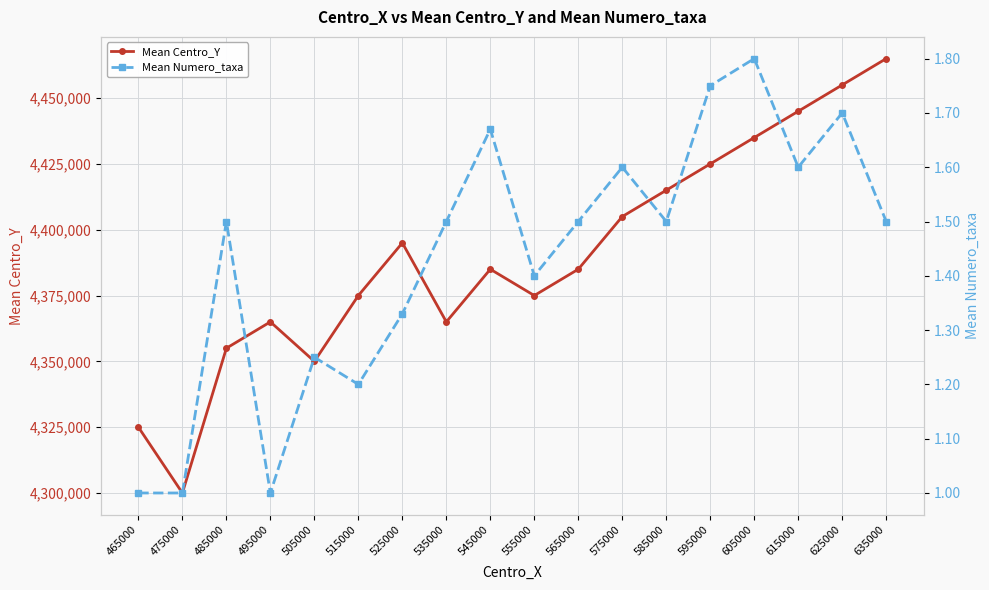

Reading left to right, what are all the values shown in this chart?

Mean Centro_Y: 465000=4325000.0	475000=4300000.0	485000=4355000.0	495000=4365000.0	505000=4350000.0	515000=4375000.0	525000=4395000.0	535000=4365000.0	545000=4385000.0	555000=4375000.0	565000=4385000.0	575000=4405000.0	585000=4415000.0	595000=4425000.0	605000=4435000.0	615000=4445000.0	625000=4455000.0	635000=4465000.0
Mean Numero_taxa: 465000=1.0	475000=1.0	485000=1.5	495000=1.0	505000=1.2	515000=1.2	525000=1.3	535000=1.5	545000=1.7	555000=1.4	565000=1.5	575000=1.6	585000=1.5	595000=1.8	605000=1.8	615000=1.6	625000=1.7	635000=1.5